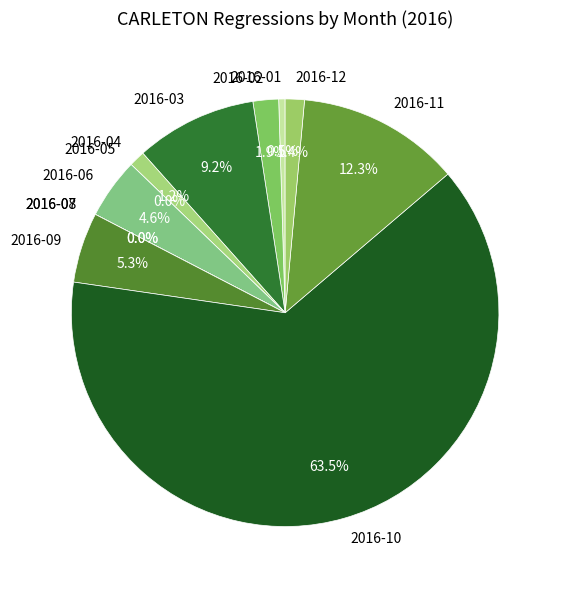

What is the largest slice in the pie chart?

2016-10